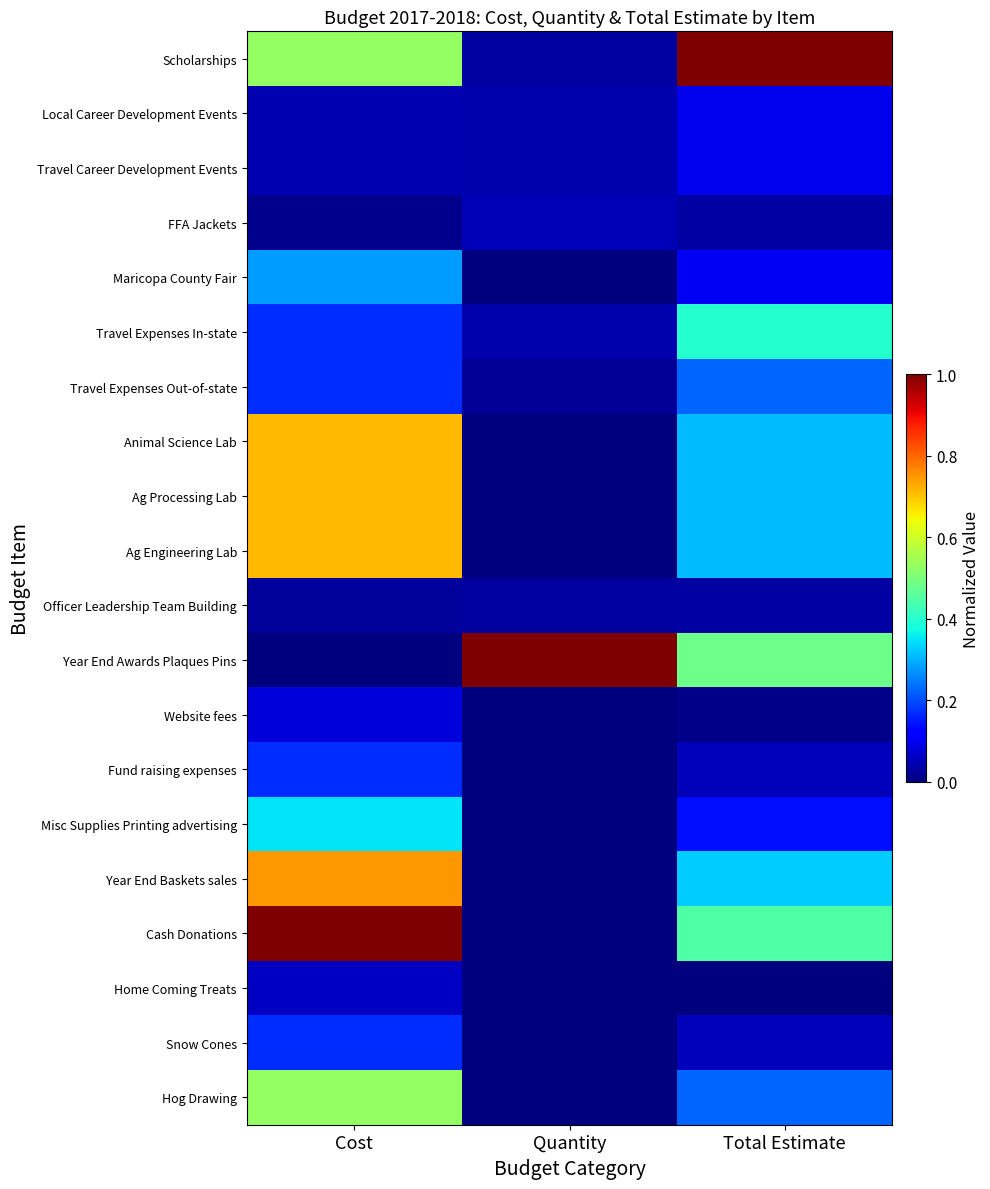

Rank the series by their maximum value, from lowest to highest.

Officer Leadership Team Building, FFA Jackets, Home Coming Treats, Website fees, Local Career Development Events, Travel Career Development Events, Fund raising expenses, Snow Cones, Travel Expenses Out-of-state, Maricopa County Fair, Misc Supplies Printing advertising, Travel Expenses In-state, Hog Drawing, Animal Science Lab, Ag Processing Lab, Ag Engineering Lab, Year End Baskets sales, Scholarships, Year End Awards Plaques Pins, Cash Donations